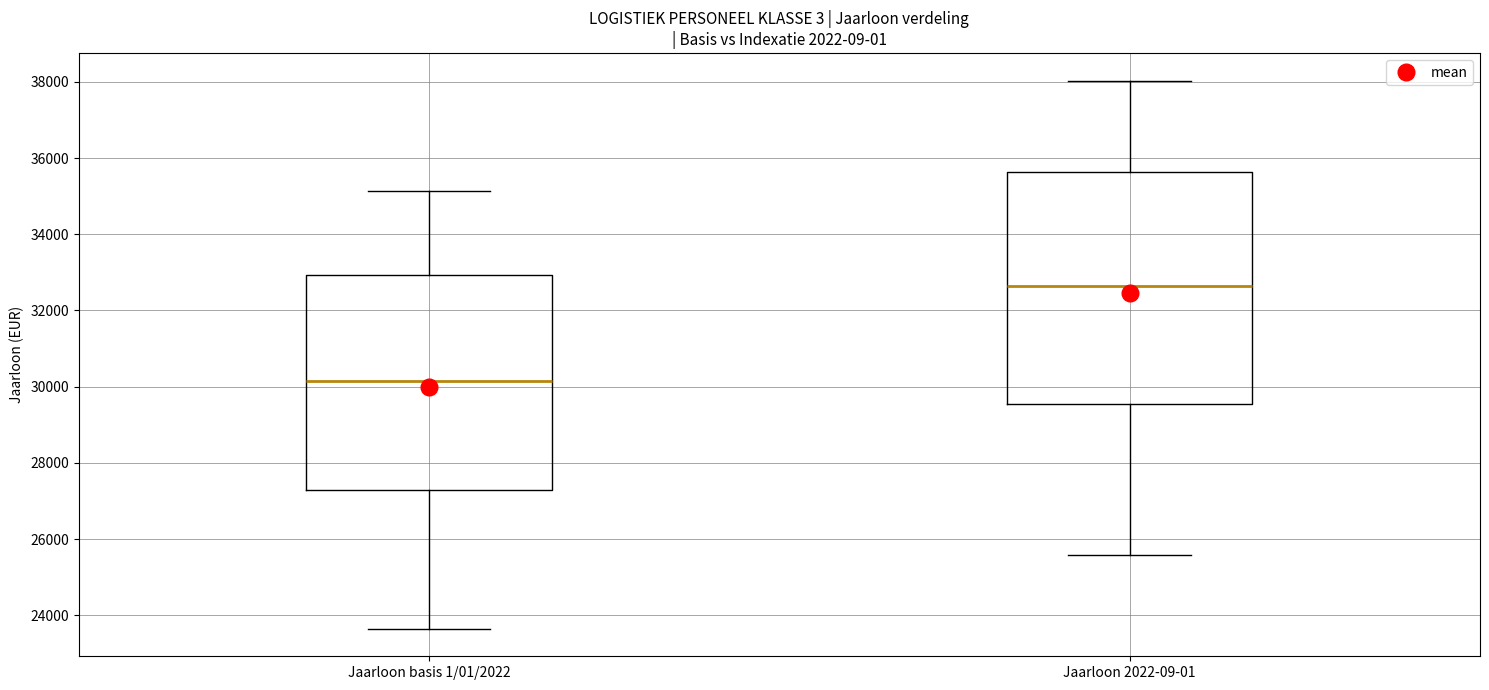

Comparing the boxes themselves (not the whiskers), which one is the tallest?

Jaarloon 2022-09-01